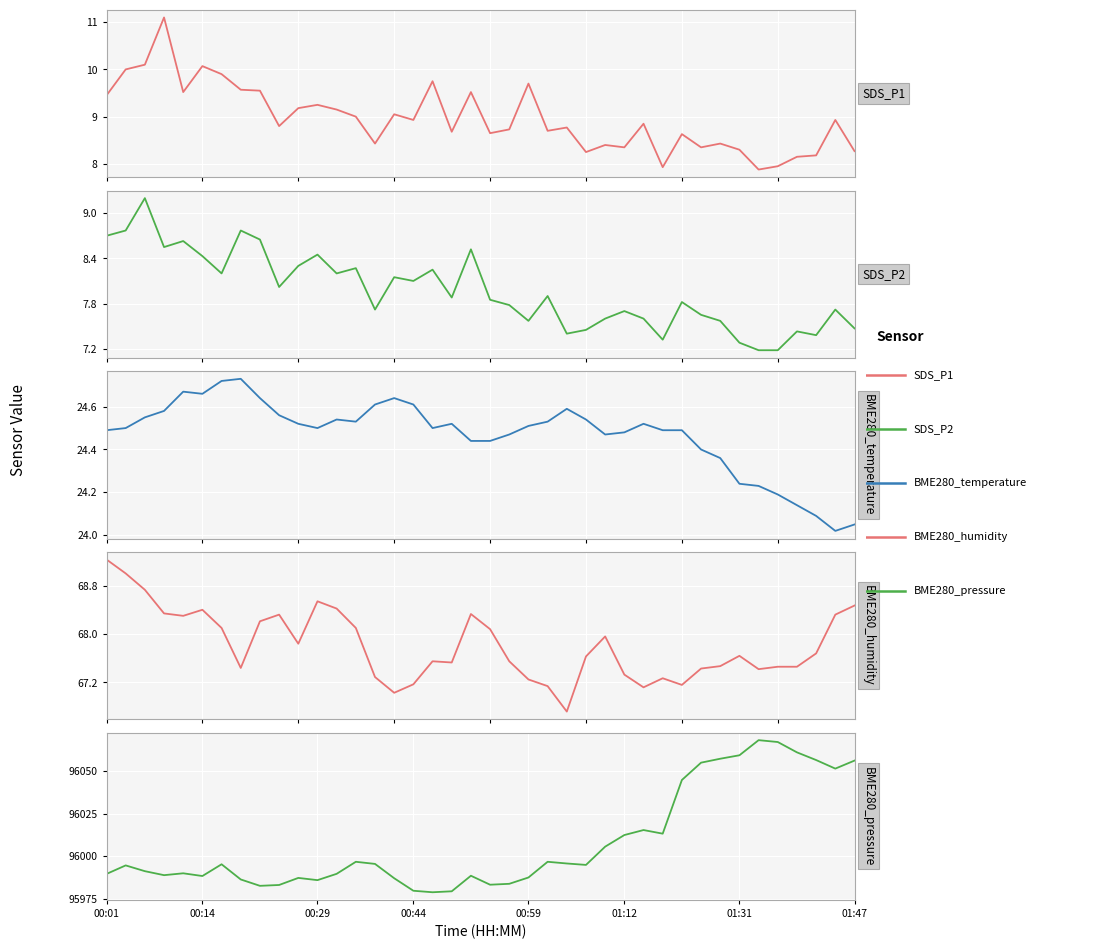

True or false: BME280_temperature and SDS_P2 cross at least once.

False